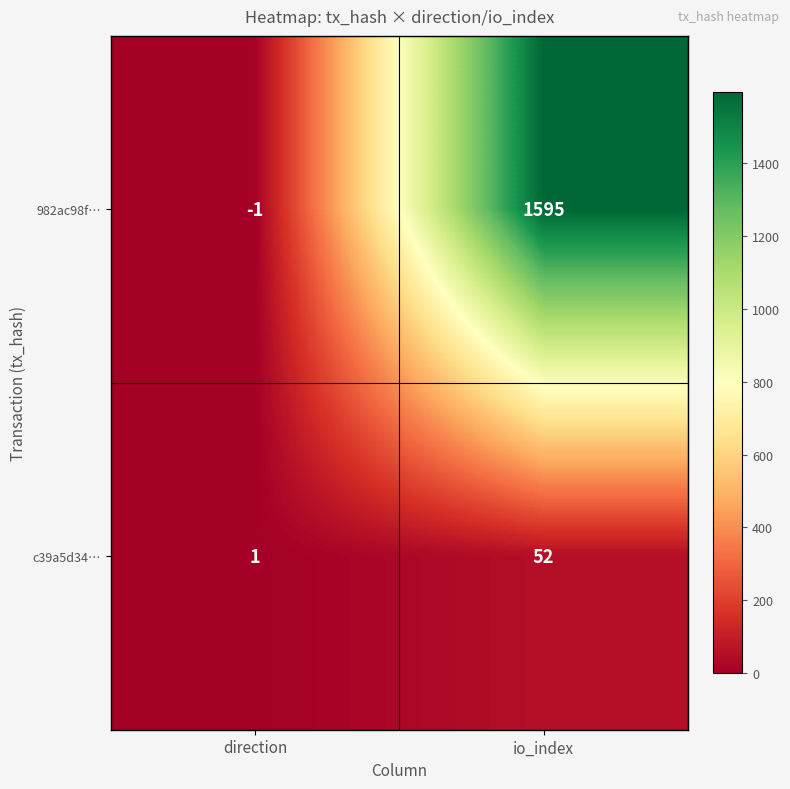

At how many categories does at least one series exceed 1223?

1